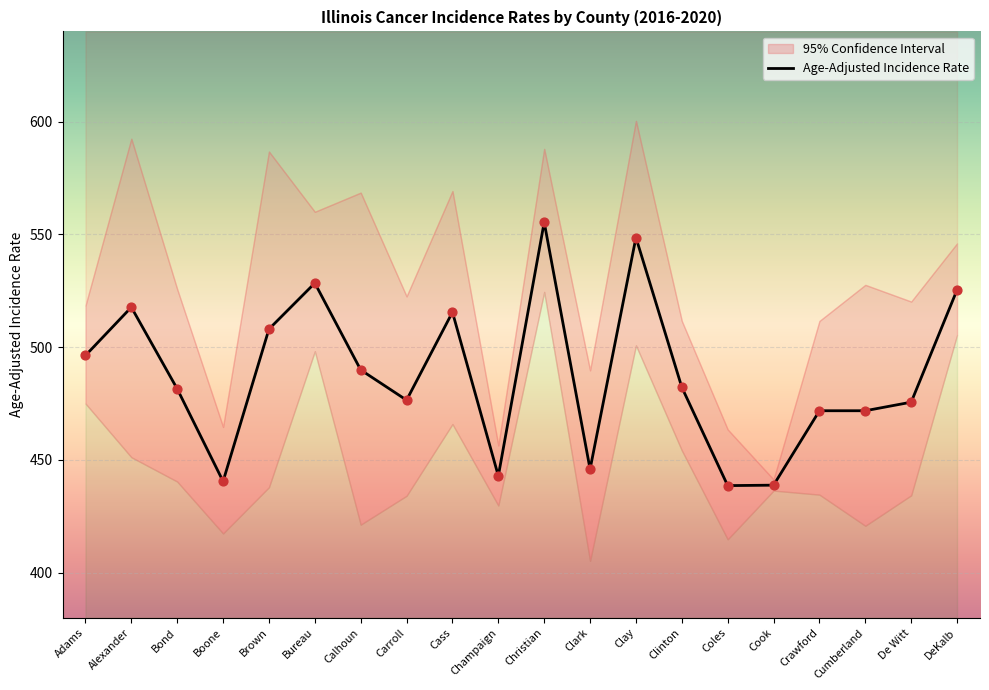

What is the ratio of the value at Champaign to the value at Adams?

0.9